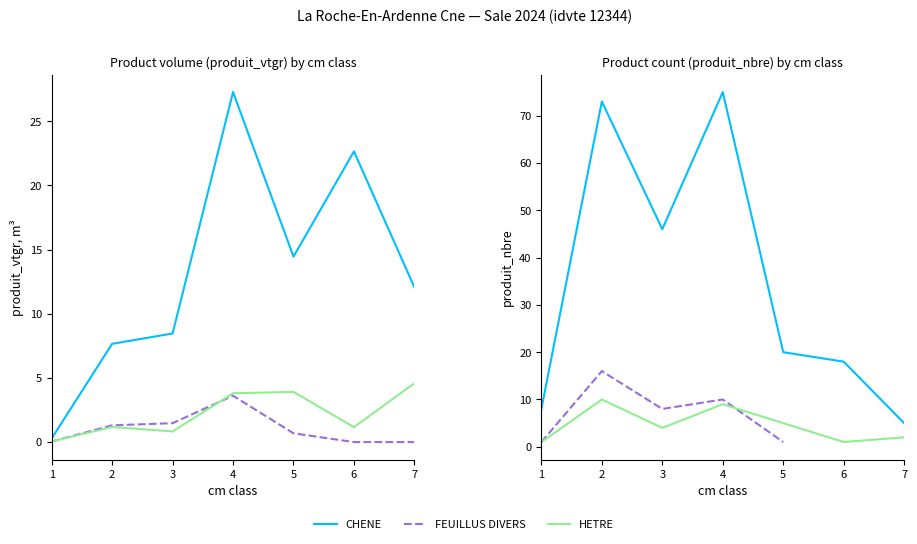

What is the value of the HETRE point at the 7th from the left?

4.6